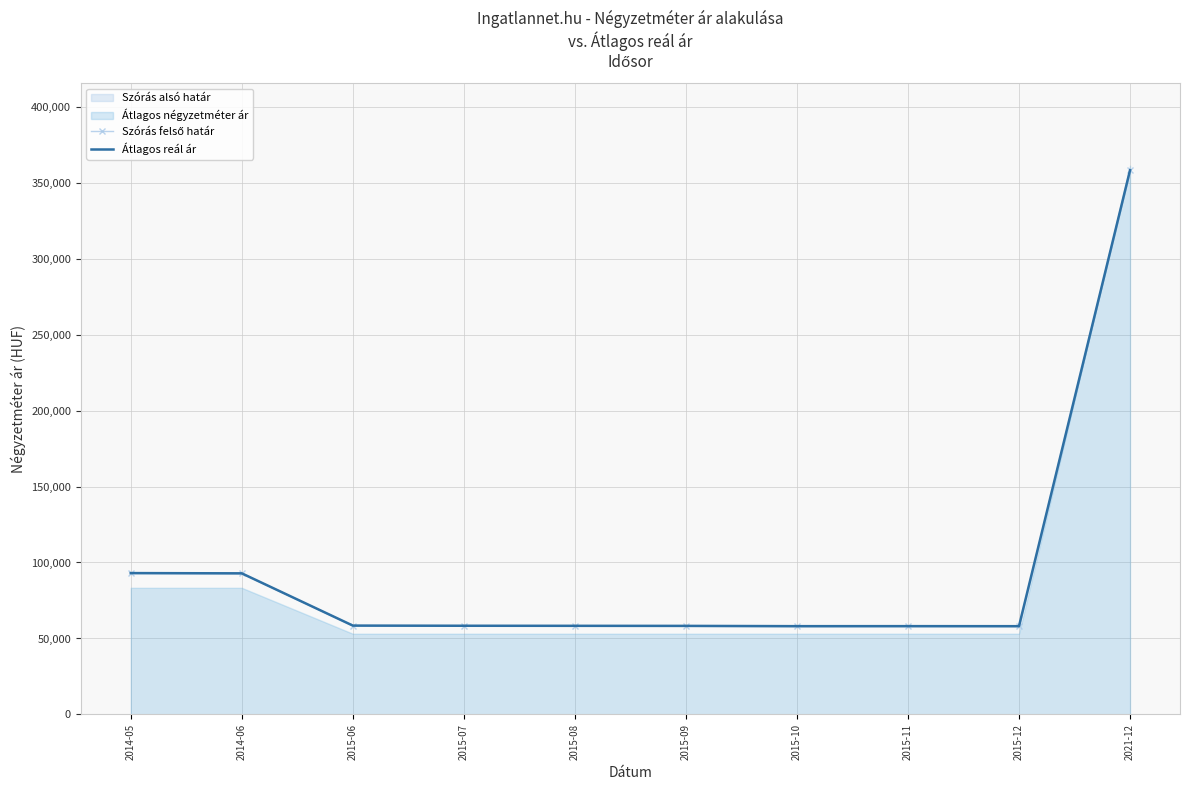

True or false: Átlagos reál ár has more than 1 points higher than both neighbors.

False